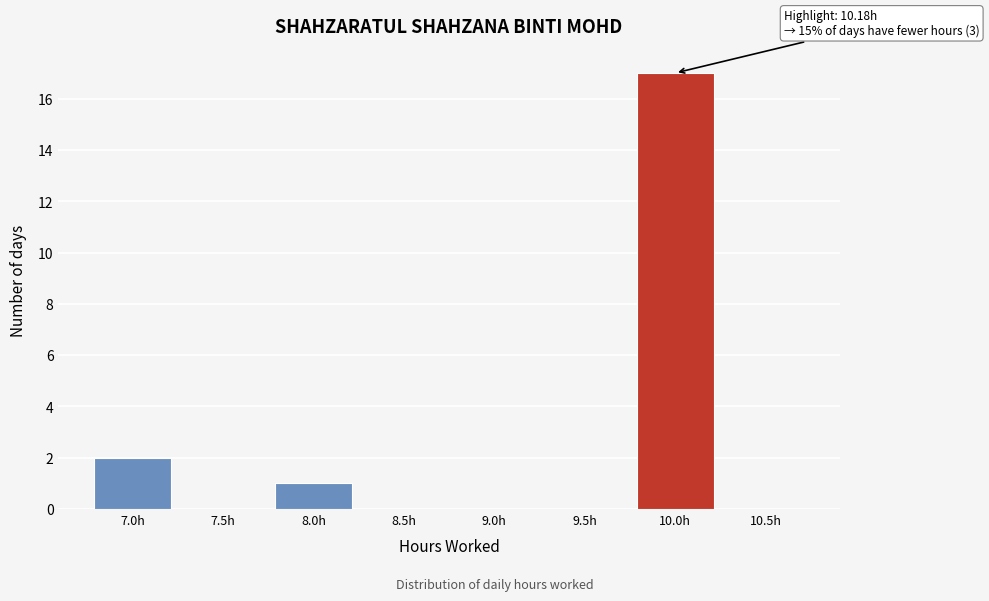

Reading left to right, transcribe all the data shown in this chart.

7.0h=2	7.5h=0	8.0h=1	8.5h=0	9.0h=0	9.5h=0	10.0h=17	10.5h=0